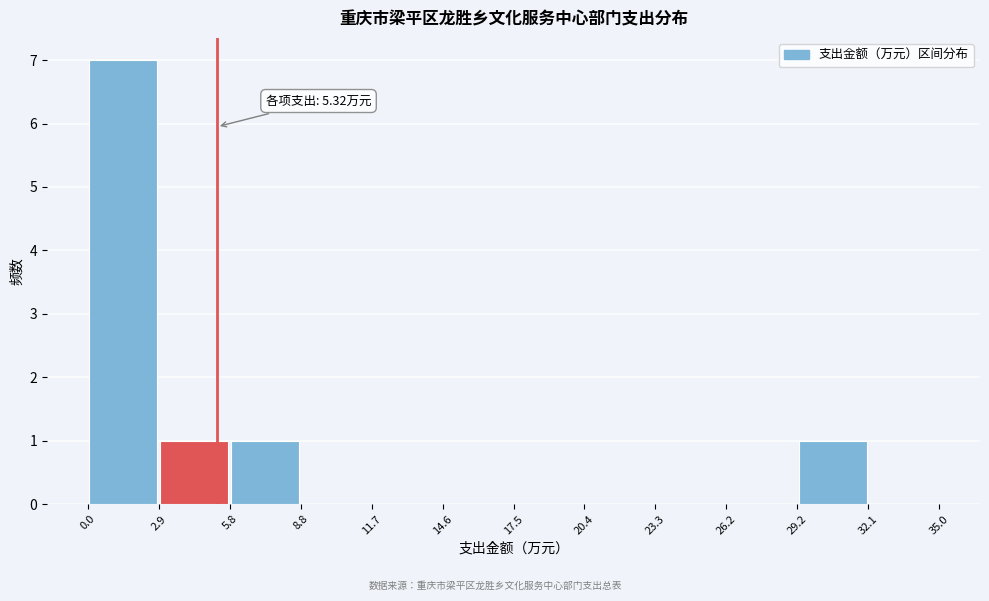

Which range on the x-axis has the tallest bar?

0.0 to 2.9